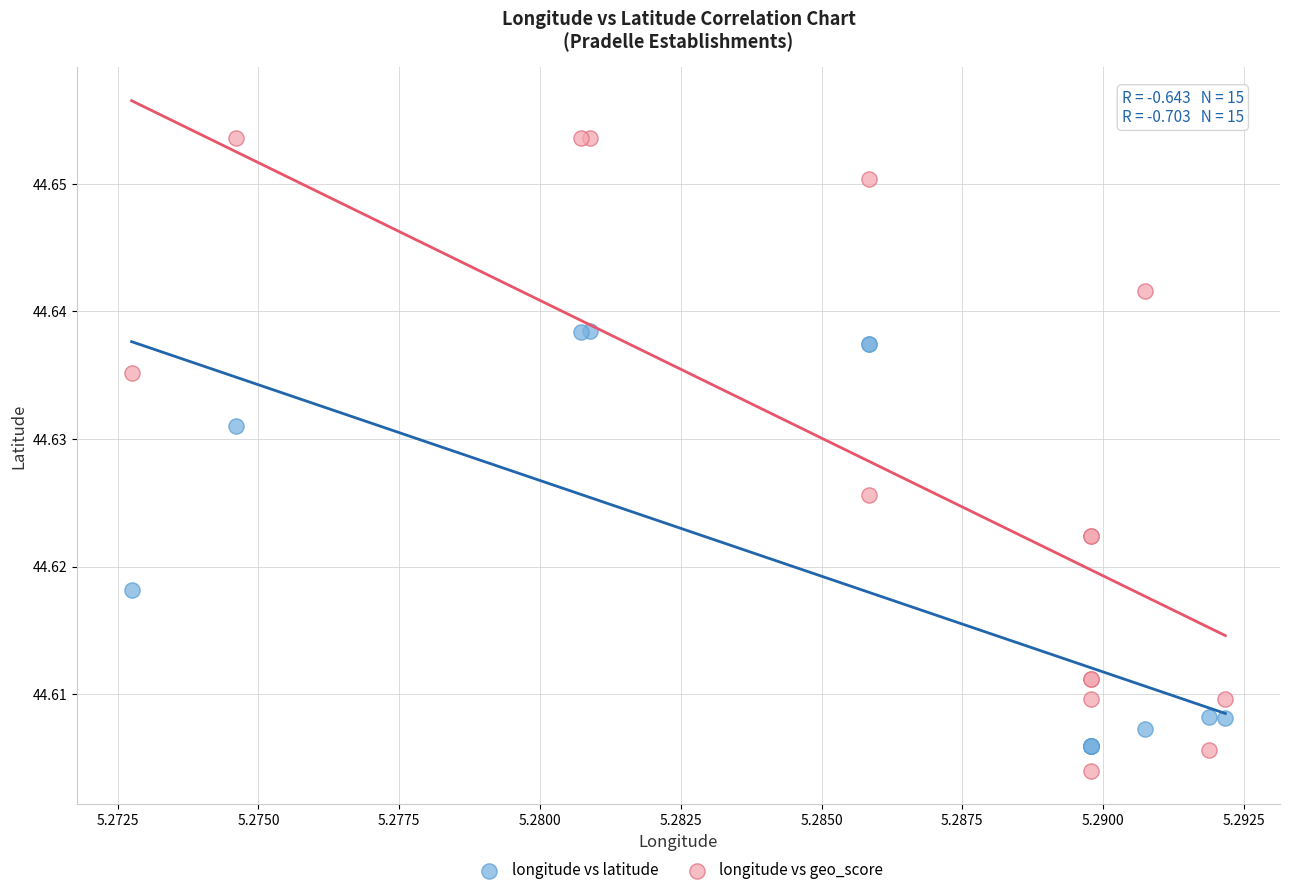

Which series contains the highest Y value?

longitude vs geo_score